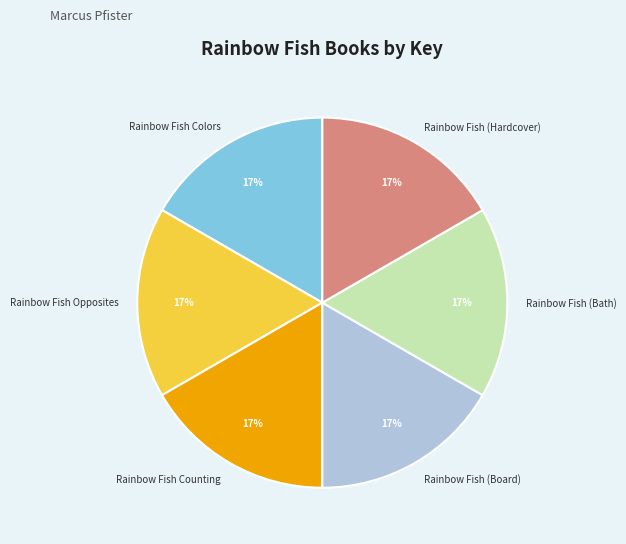

To the nearest percent, what is the combined percentage of Rainbow Fish (Hardcover) and Rainbow Fish Opposites?

33%